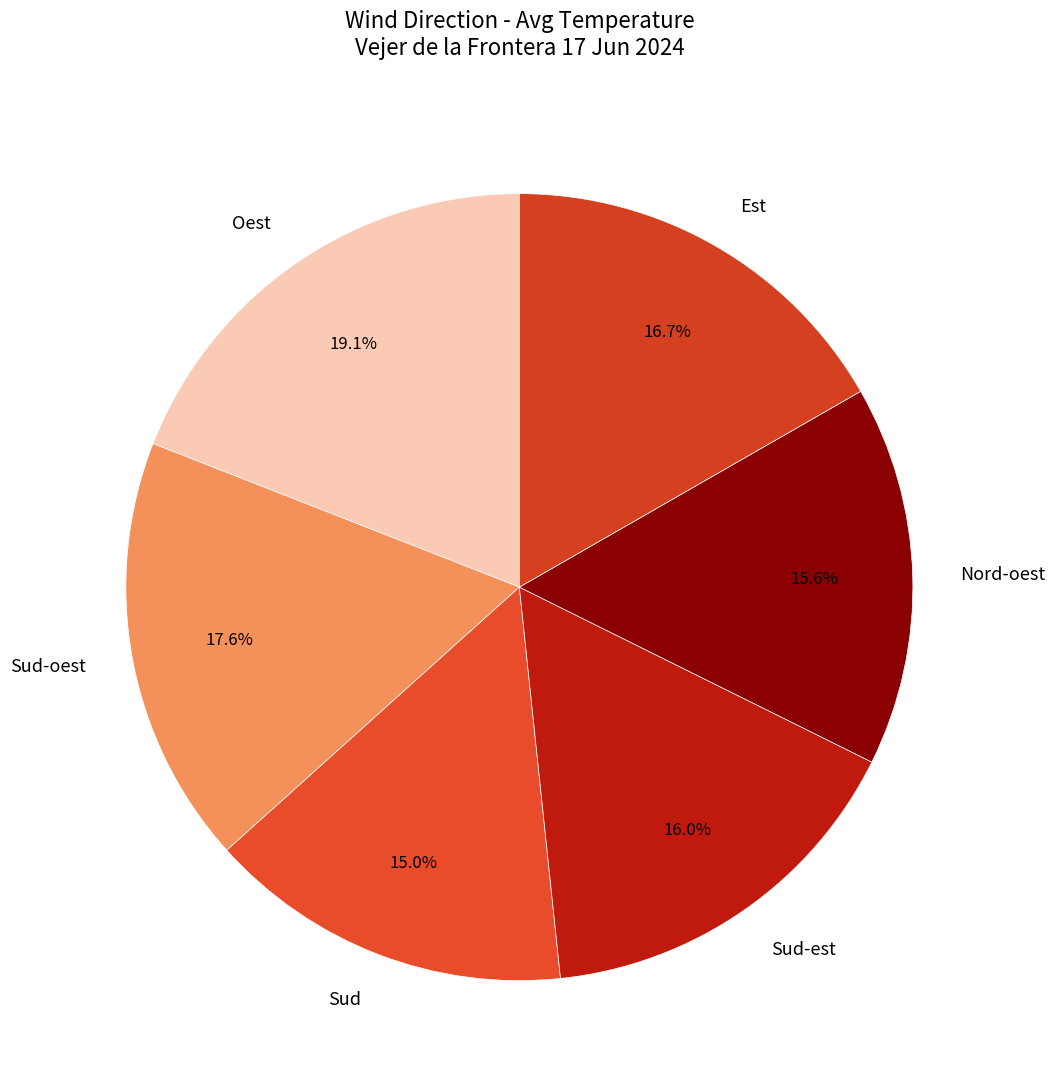

How many slices are in this pie chart?

6